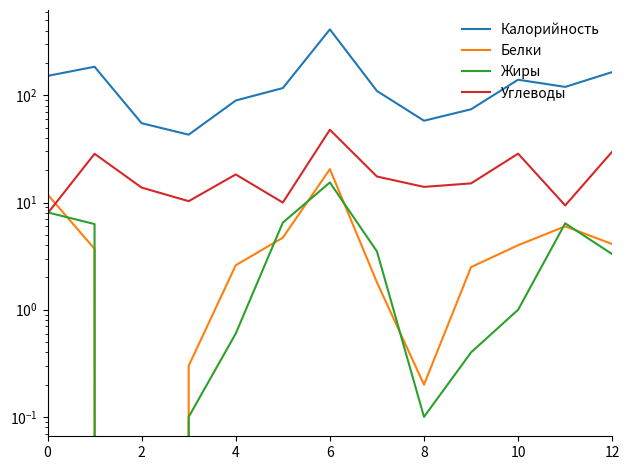

How many values in the Белки series are below 3?

6